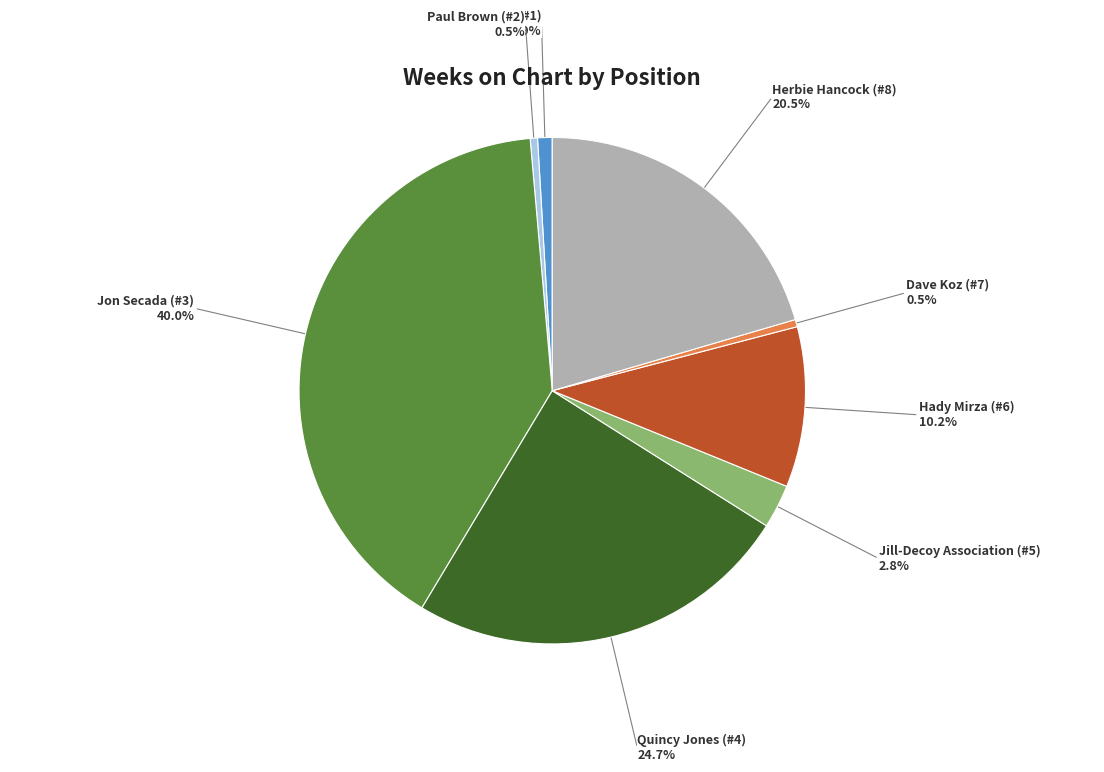

Does any single category account for the majority?

No